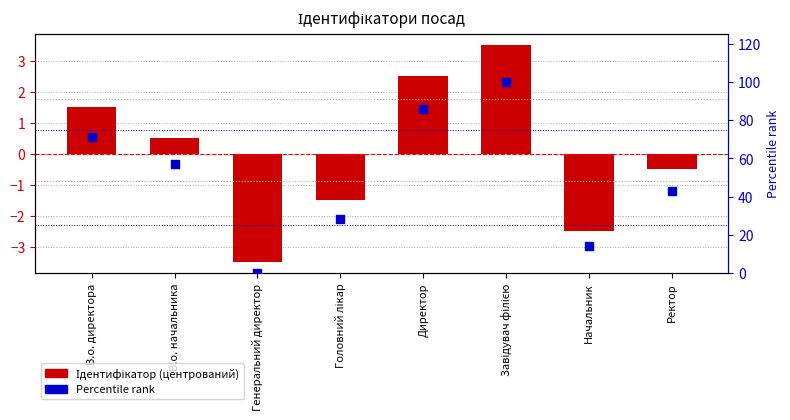

Is the value of Ідентифікатор (центрований) at В.о. директора greater than the value of Percentile rank at Ректор?

No